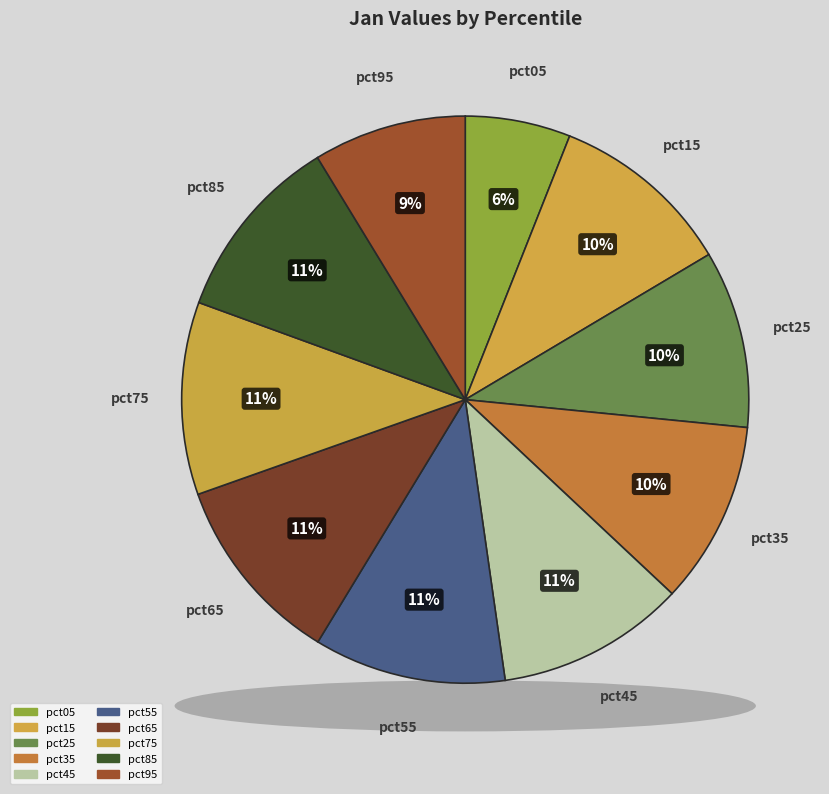

To the nearest percent, what is the average slice percentage?

10%